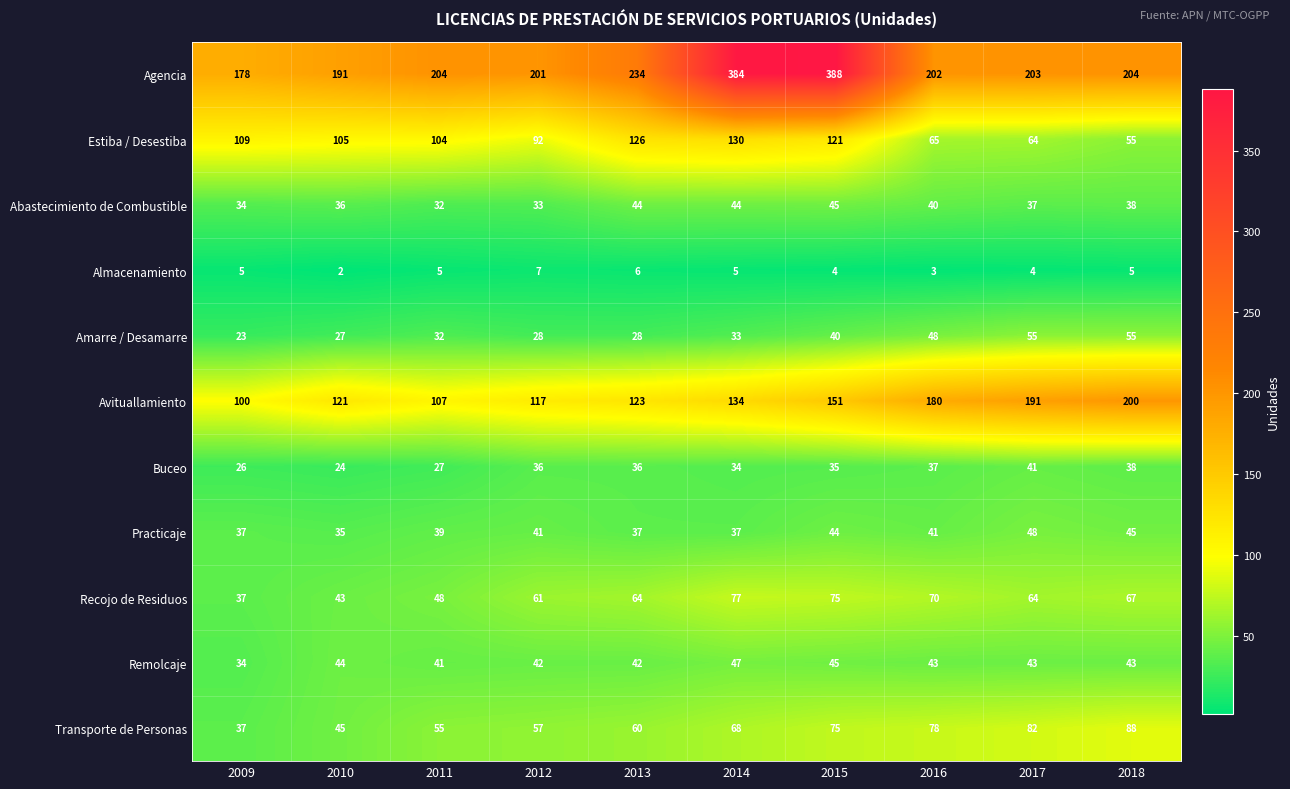

What is the approximate value of Transporte de Personas at 2009?

37